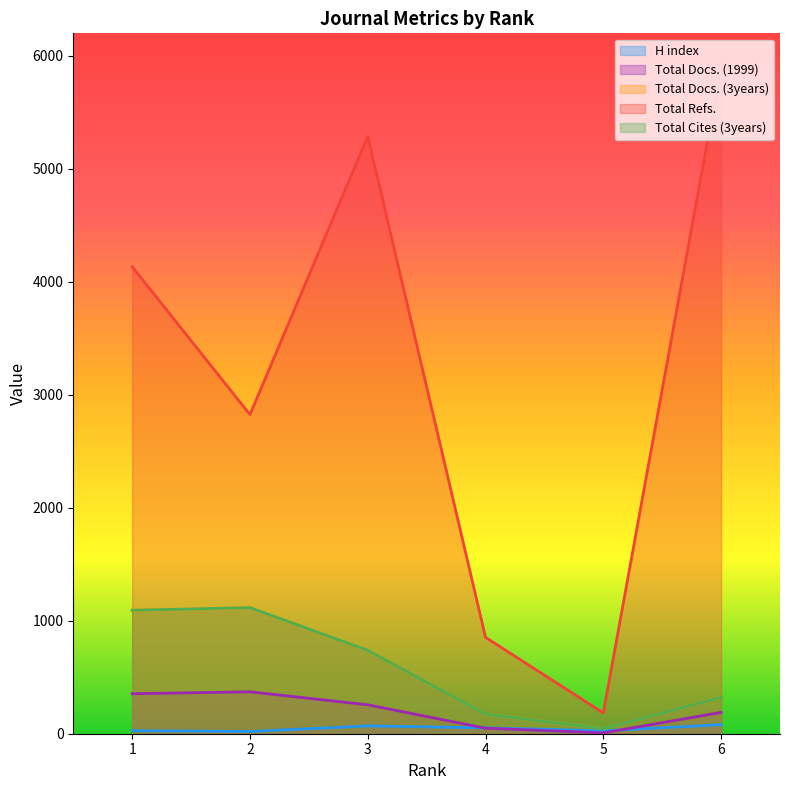

What is the value of the Total Refs. point at the 3rd from the left?

5288